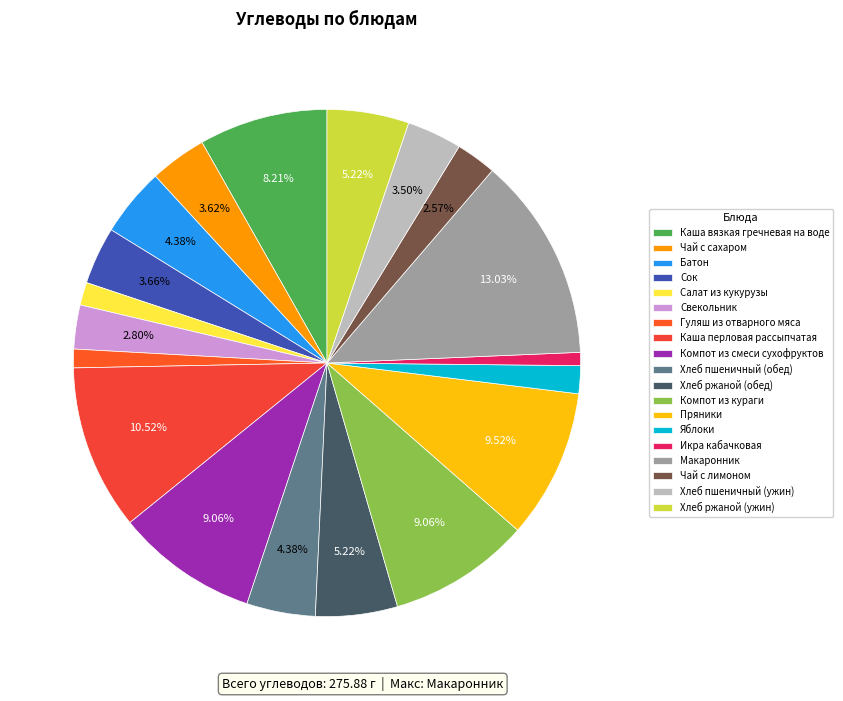

How many slices are in this pie chart?

19